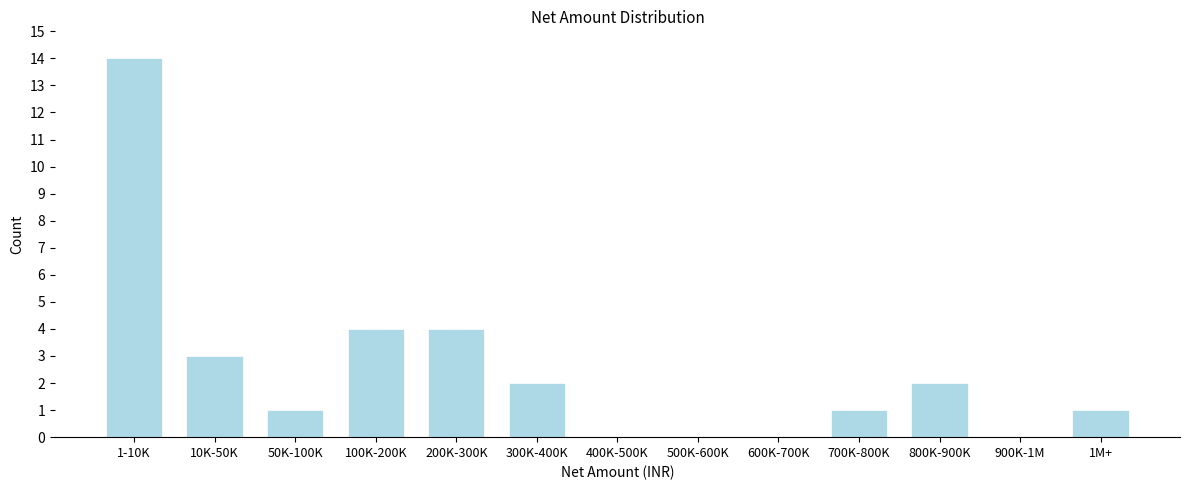

Reading right to left, list all the values displayed in this chart.

1M+=1	900K-1M=0	800K-900K=2	700K-800K=1	600K-700K=0	500K-600K=0	400K-500K=0	300K-400K=2	200K-300K=4	100K-200K=4	50K-100K=1	10K-50K=3	1-10K=14